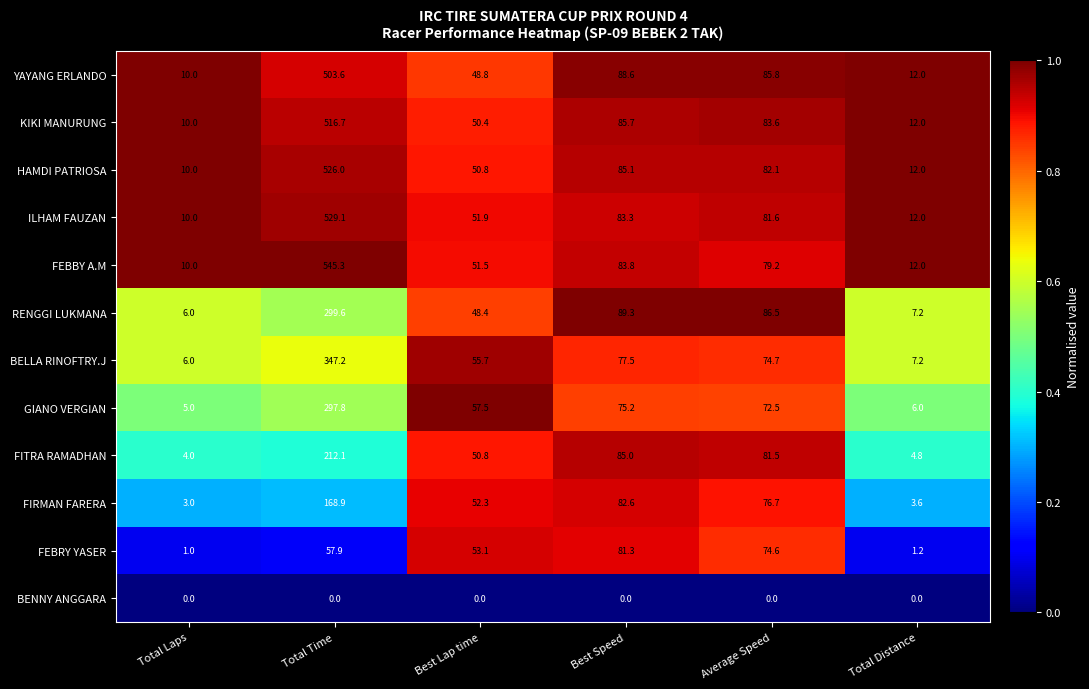

What is the difference between the FIRMAN FARERA values at Total Time and Best Speed?

86.3